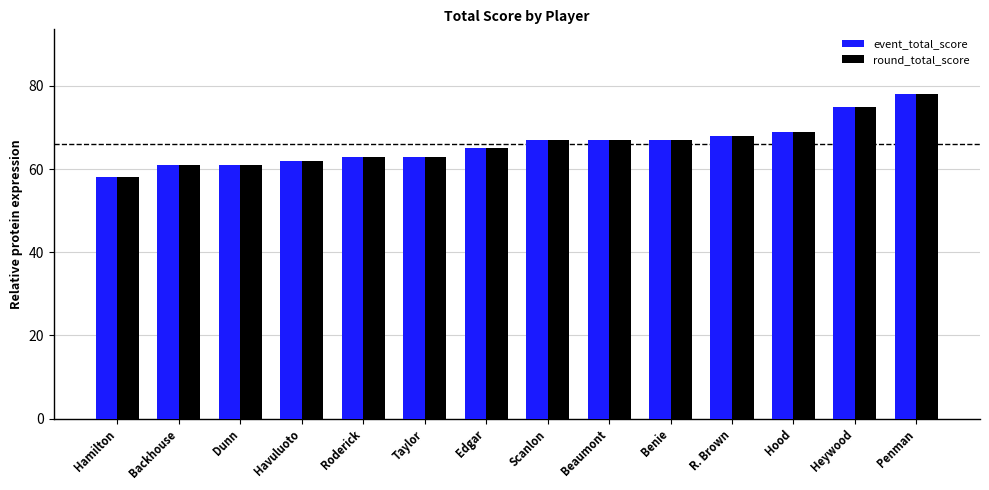

The value of event_total_score at Backhouse is 61. True or false?

True